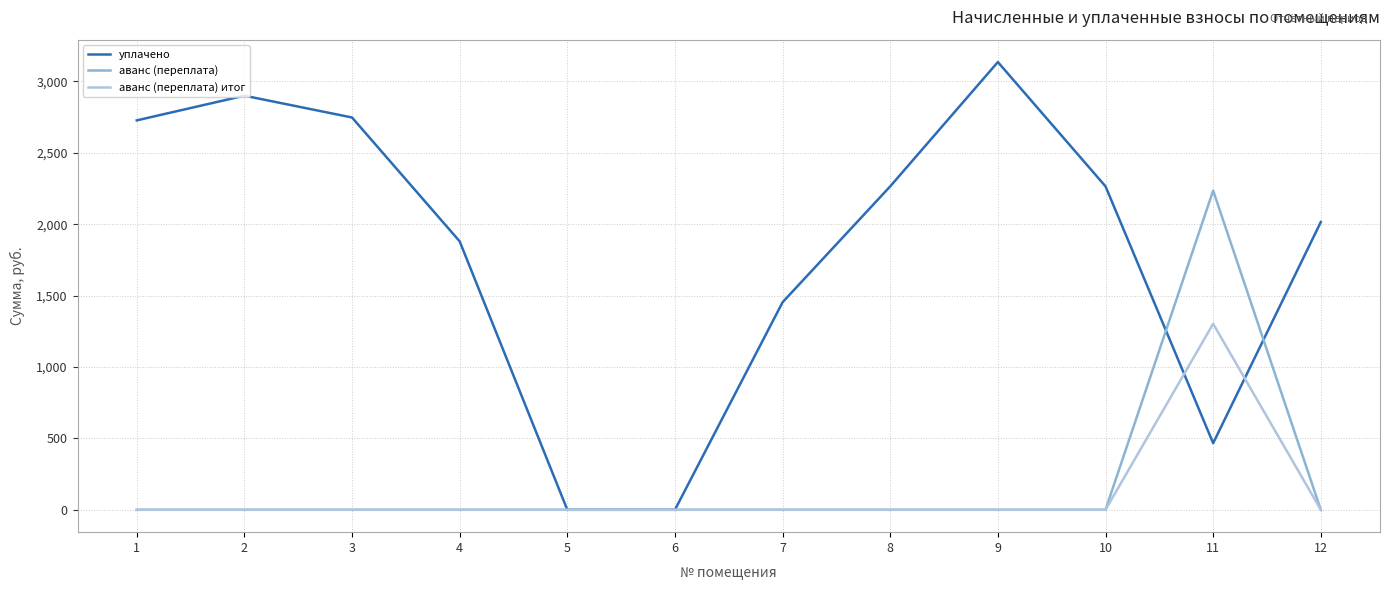

True or false: уплачено has a value of 4900.3 at 1.

False